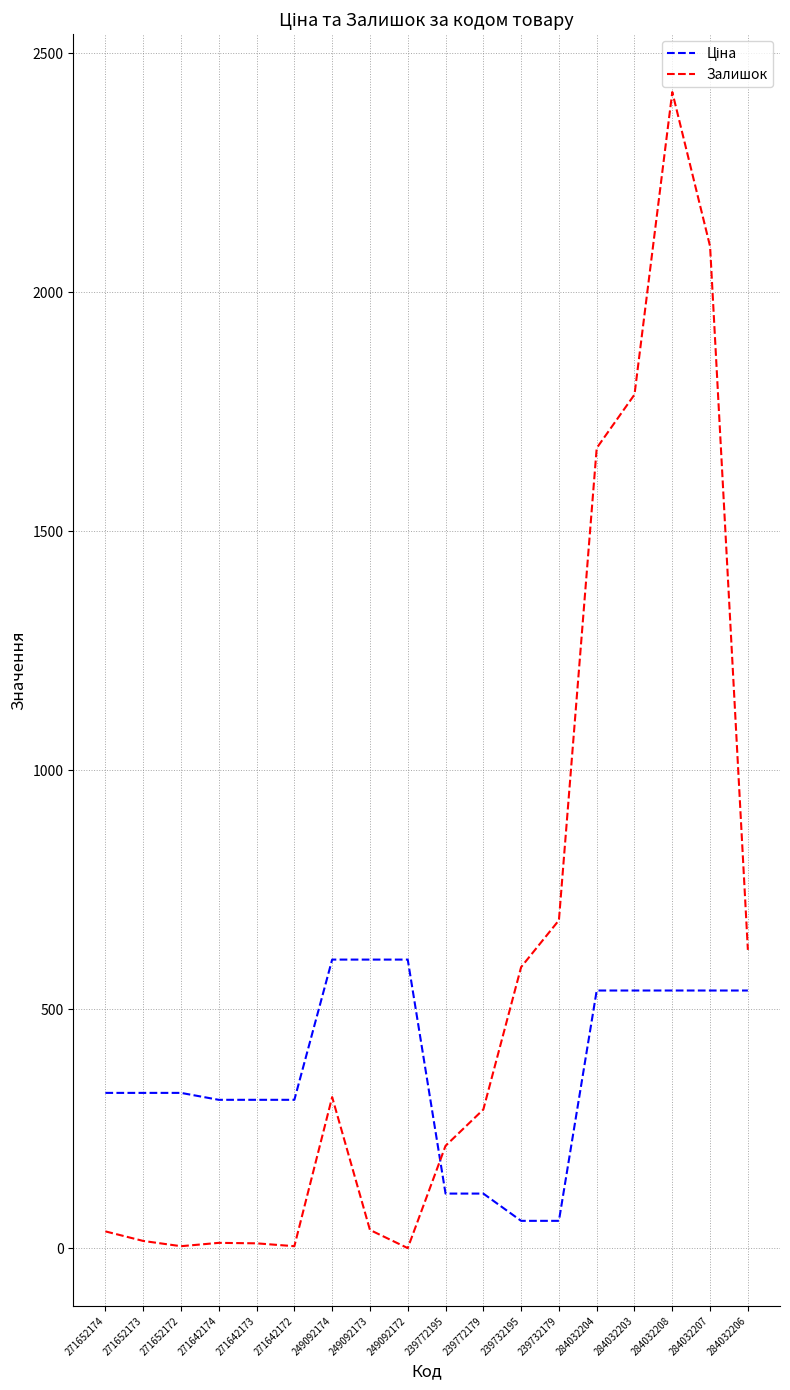

What is the total value across all series at 239772195?

328.1